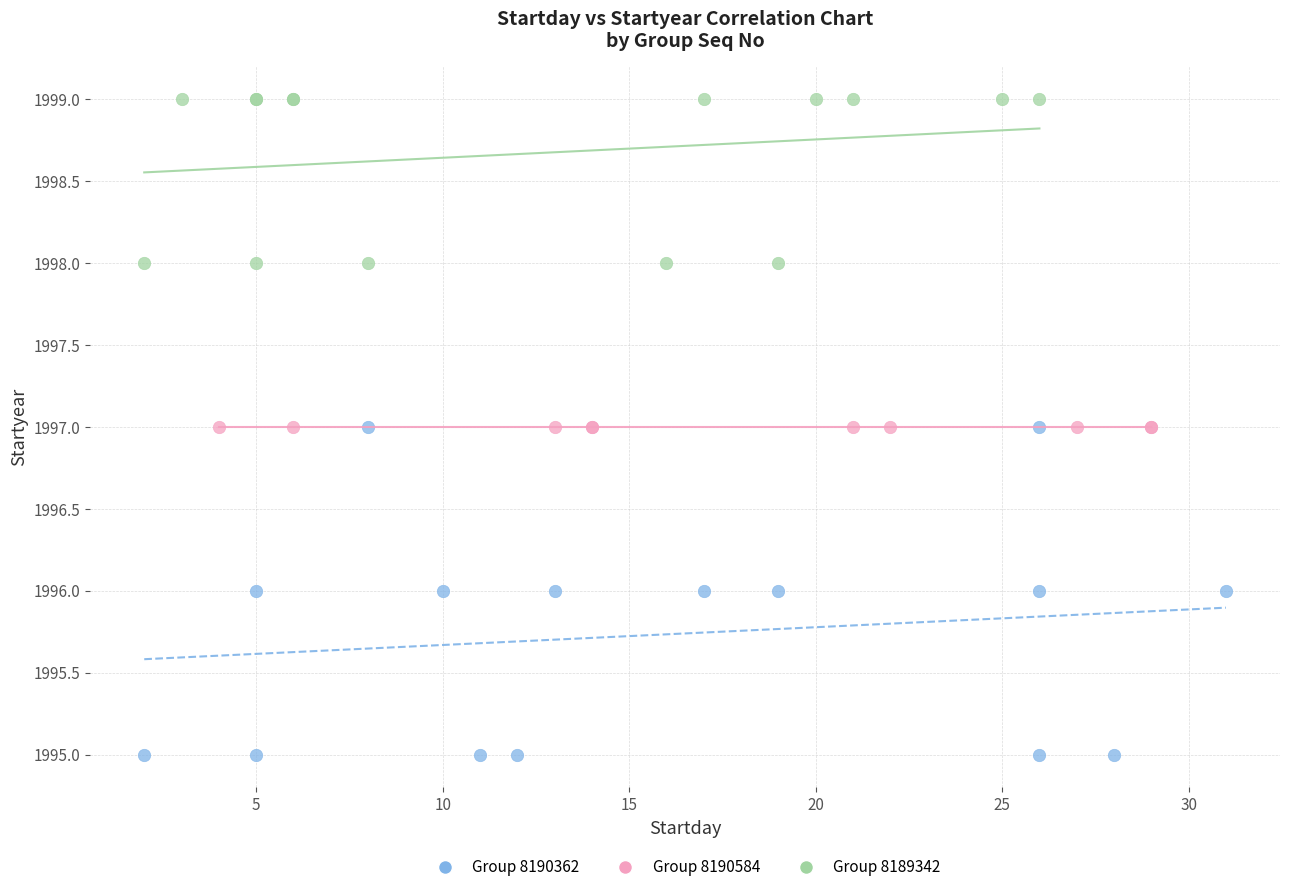

Which series reaches the maximum Y coordinate?

Group 8189342